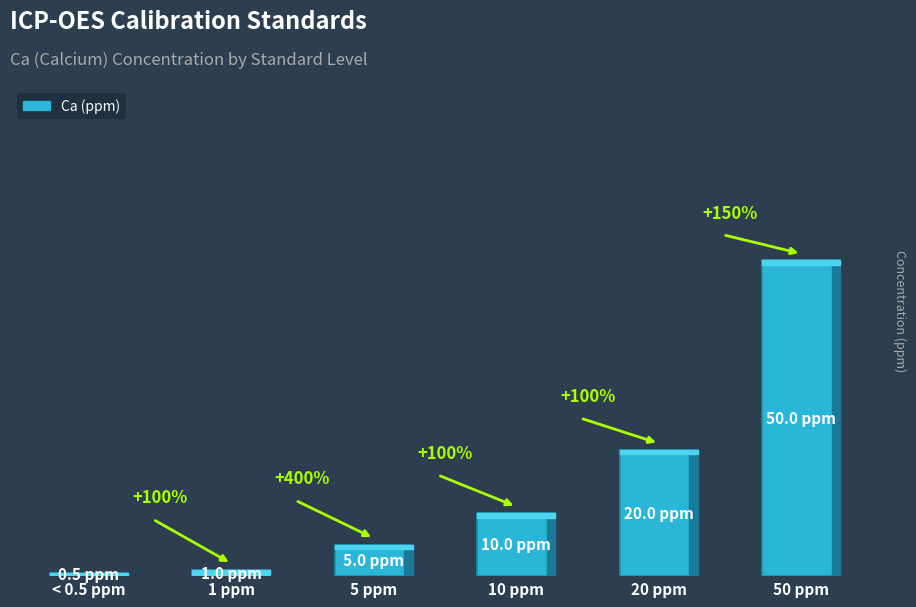

Reading right to left, what are all the values shown in this chart?

50 ppm=50.0	20 ppm=20.0	10 ppm=10.0	5 ppm=5.0	1 ppm=1.0	< 0.5 ppm=0.5